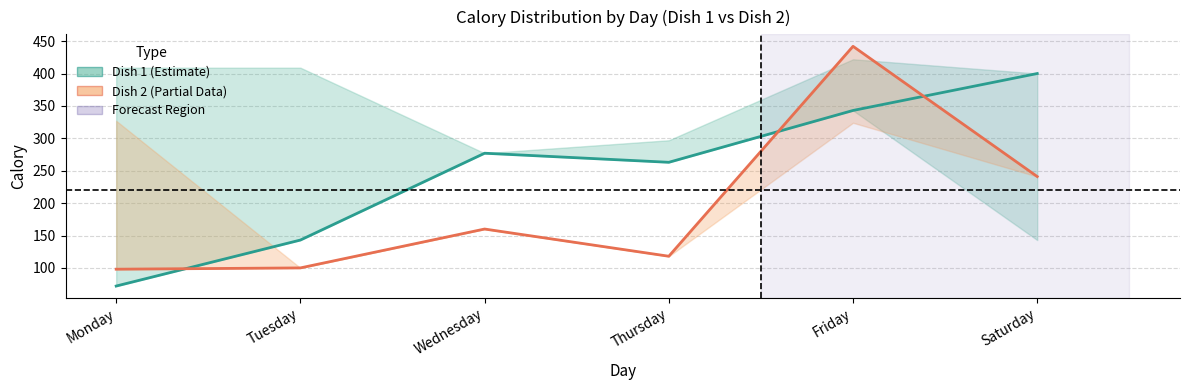

Rank the series by their average value, from lowest to highest.

Dish 2, Dish 1